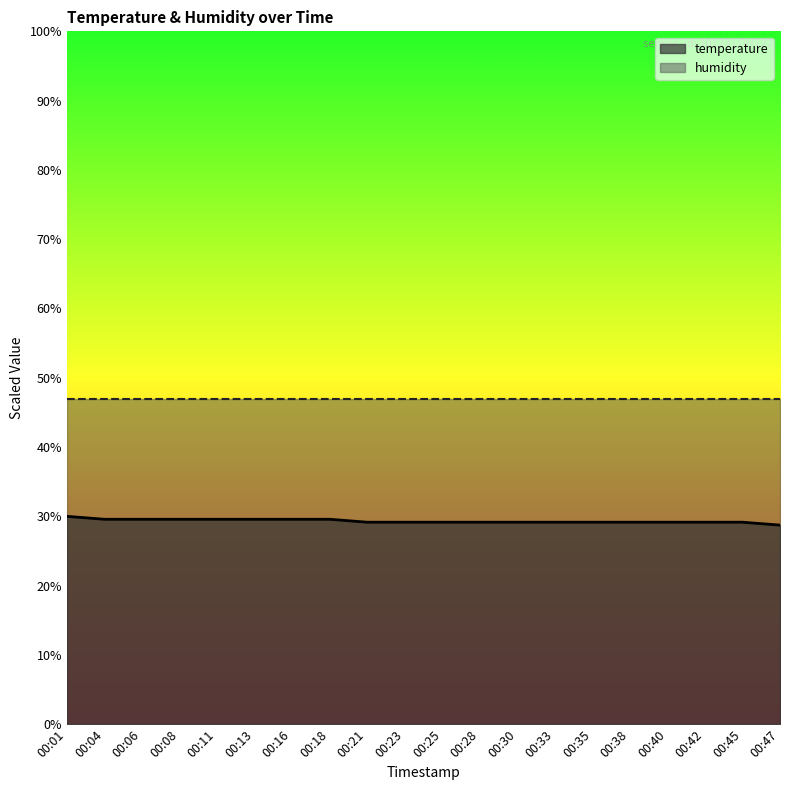

Count the values in the range 29 to 30.

19